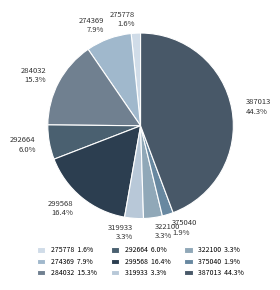

What percentage do 274369 and 387013 together represent?

52.2%